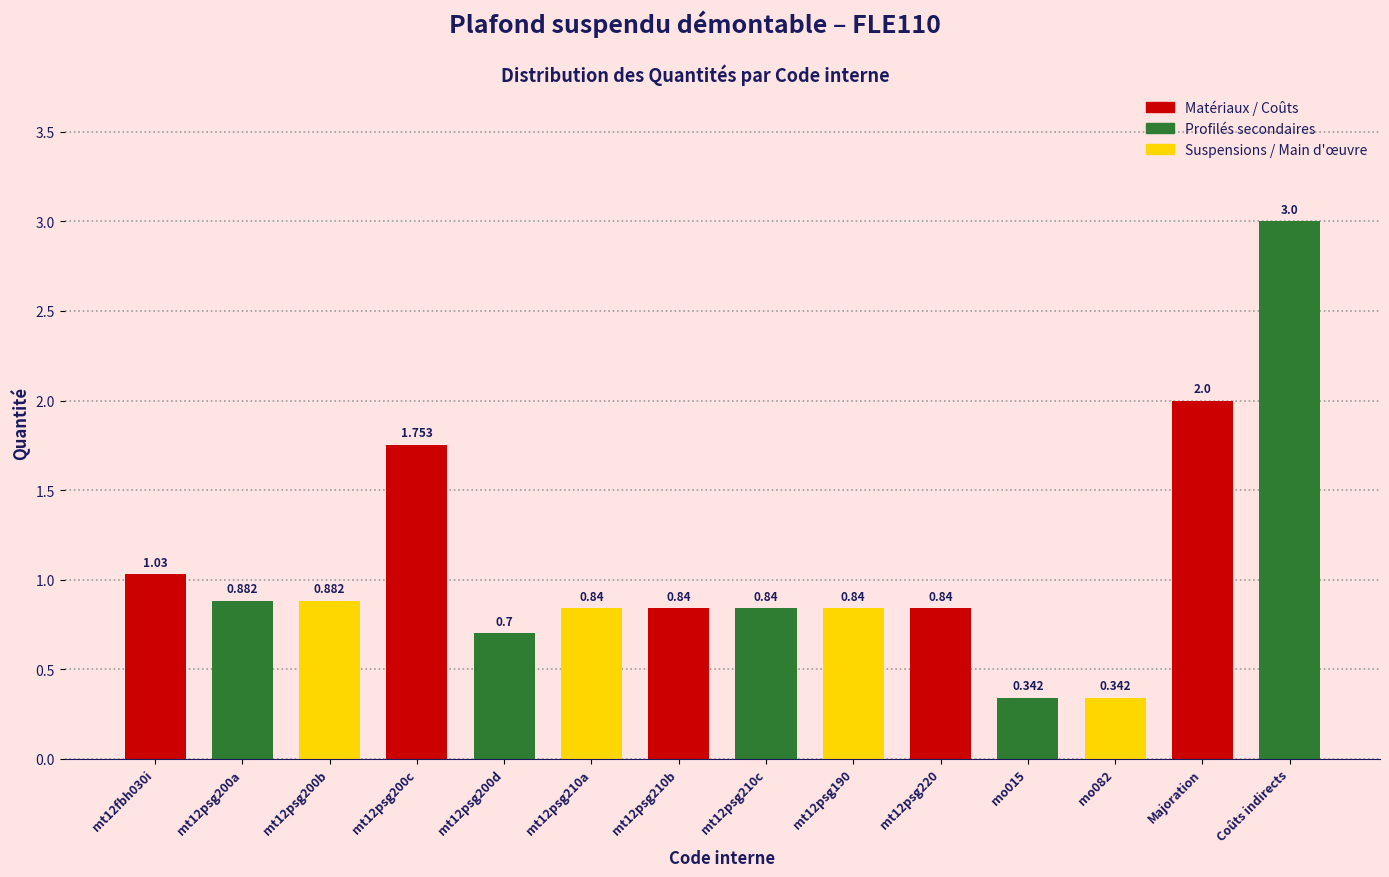

Which category has the highest value across all series?

Coûts indirects